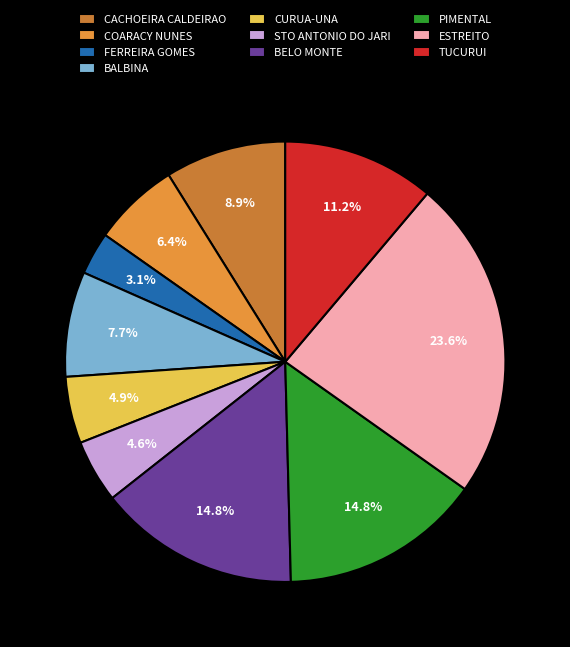

What is the smallest slice in the pie chart?

FERREIRA GOMES